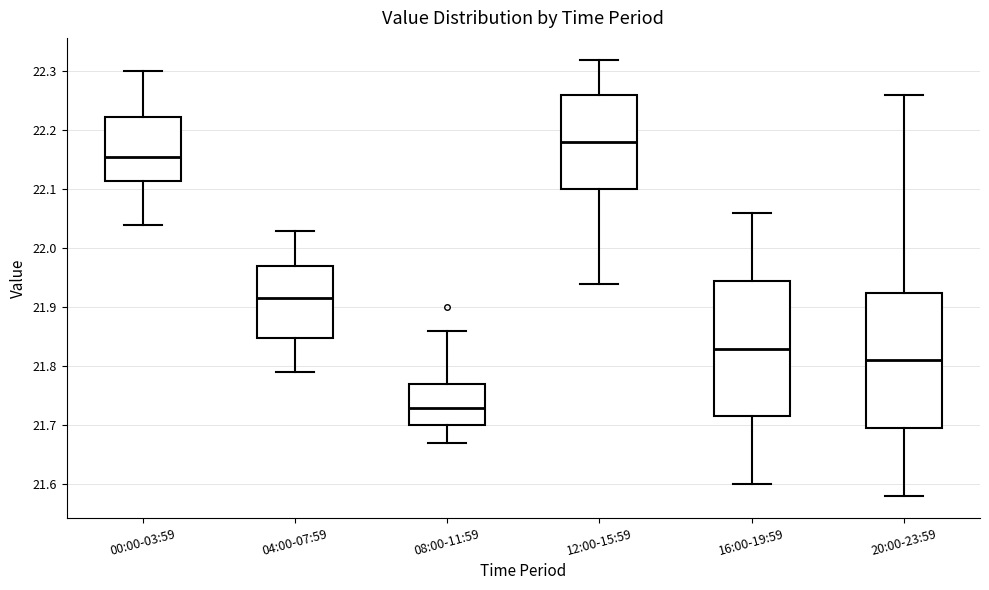

Reading left to right, read every box against the y-axis: the position of its median line, the range the box covers, and the ends of its whiskers. The values are not printed on the chart, so give them approximately, as read against the axis.

00:00-03:59: median 22.16, box 22.12 to 22.22, whiskers 22.04 to 22.30
04:00-07:59: median 21.92, box 21.85 to 21.97, whiskers 21.79 to 22.03
08:00-11:59: median 21.73, box 21.70 to 21.77, whiskers 21.67 to 21.86
12:00-15:59: median 22.18, box 22.10 to 22.26, whiskers 21.94 to 22.32
16:00-19:59: median 21.83, box 21.72 to 21.95, whiskers 21.60 to 22.06
20:00-23:59: median 21.81, box 21.70 to 21.93, whiskers 21.58 to 22.26